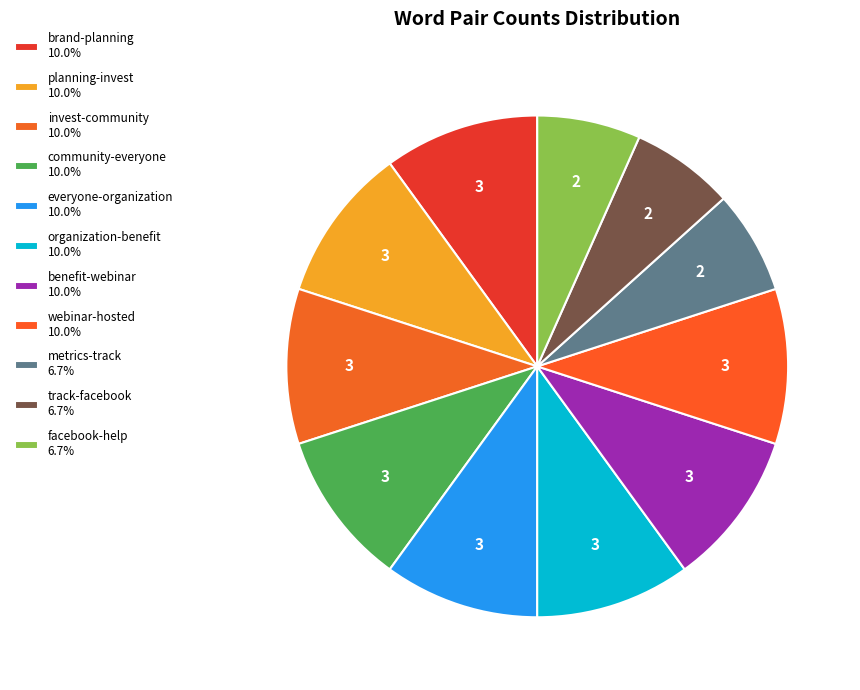

To the nearest percent, what is the average slice percentage?

9%